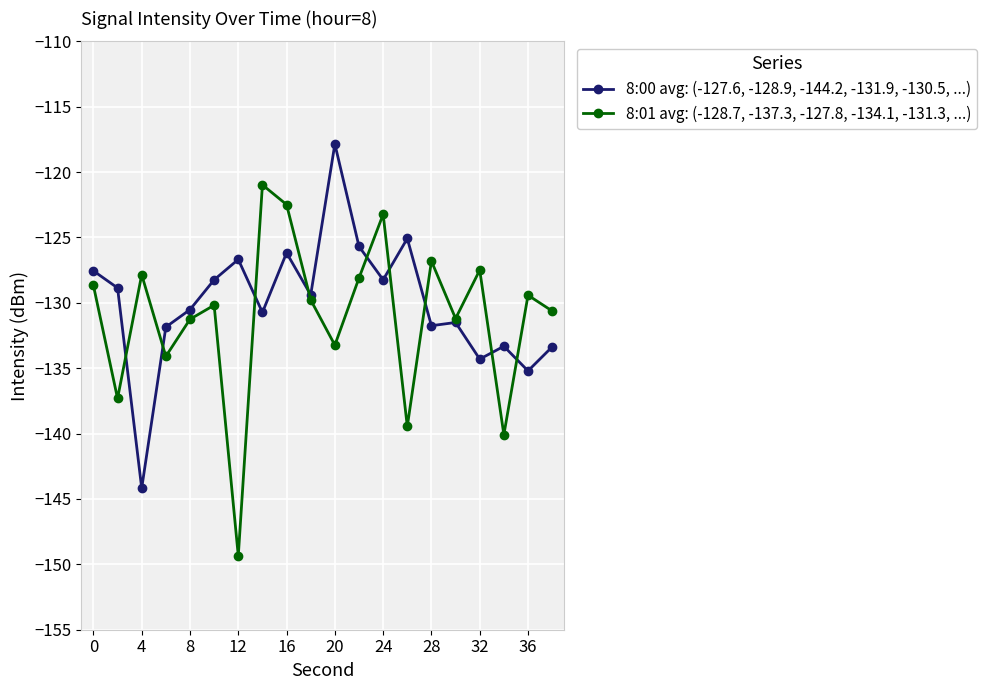

Which series has the widest spread of values?

8:01 avg: (-128.7, -137.3, -127.8, -134.1, -131.3, ...)